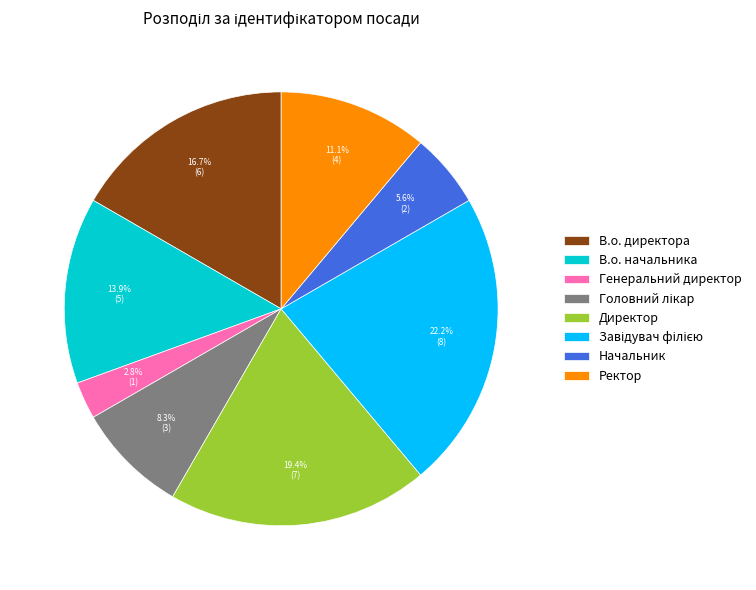

What is the total percentage of Ректор and В.о. директора?

27.8%